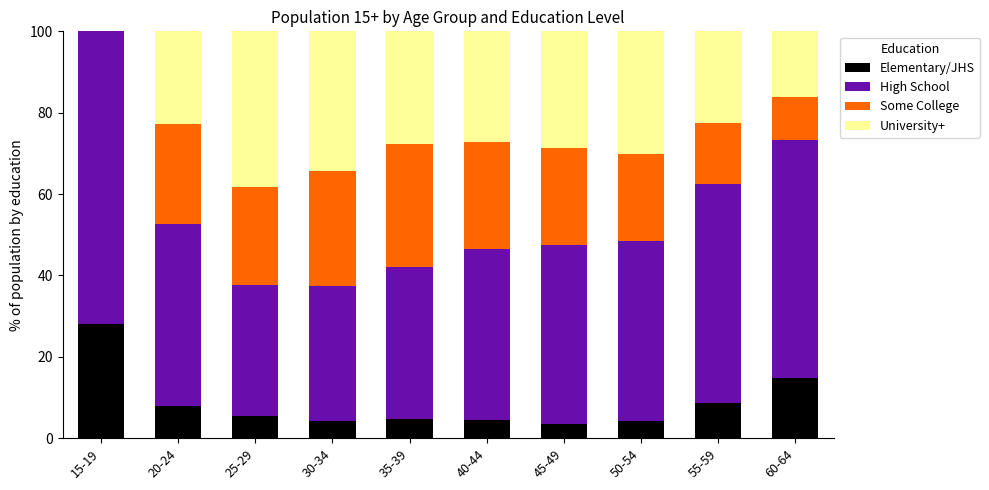

The value of Elementary/JHS at 20-24 is 7.8. True or false?

True